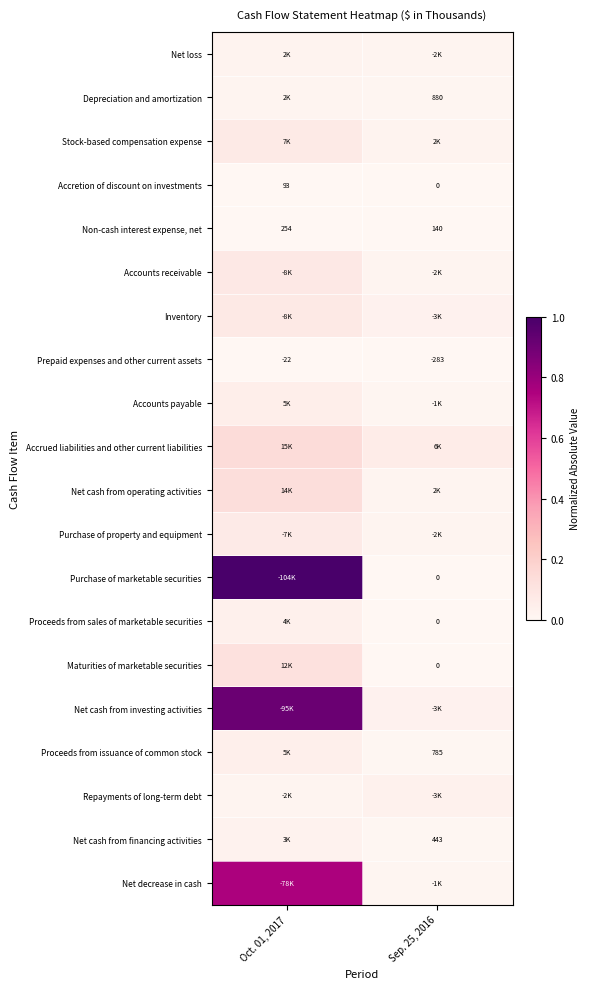

List the series in order of their peak value, lowest first.

Accretion of discount on investments, Non-cash interest expense, net, Prepaid expenses and other current assets, Depreciation and amortization, Net loss, Net cash from financing activities, Repayments of long-term debt, Proceeds from sales of marketable securities, Proceeds from issuance of common stock, Accounts payable, Purchase of property and equipment, Stock-based compensation expense, Inventory, Accounts receivable, Maturities of marketable securities, Net cash from operating activities, Accrued liabilities and other current liabilities, Net decrease in cash, Net cash from investing activities, Purchase of marketable securities